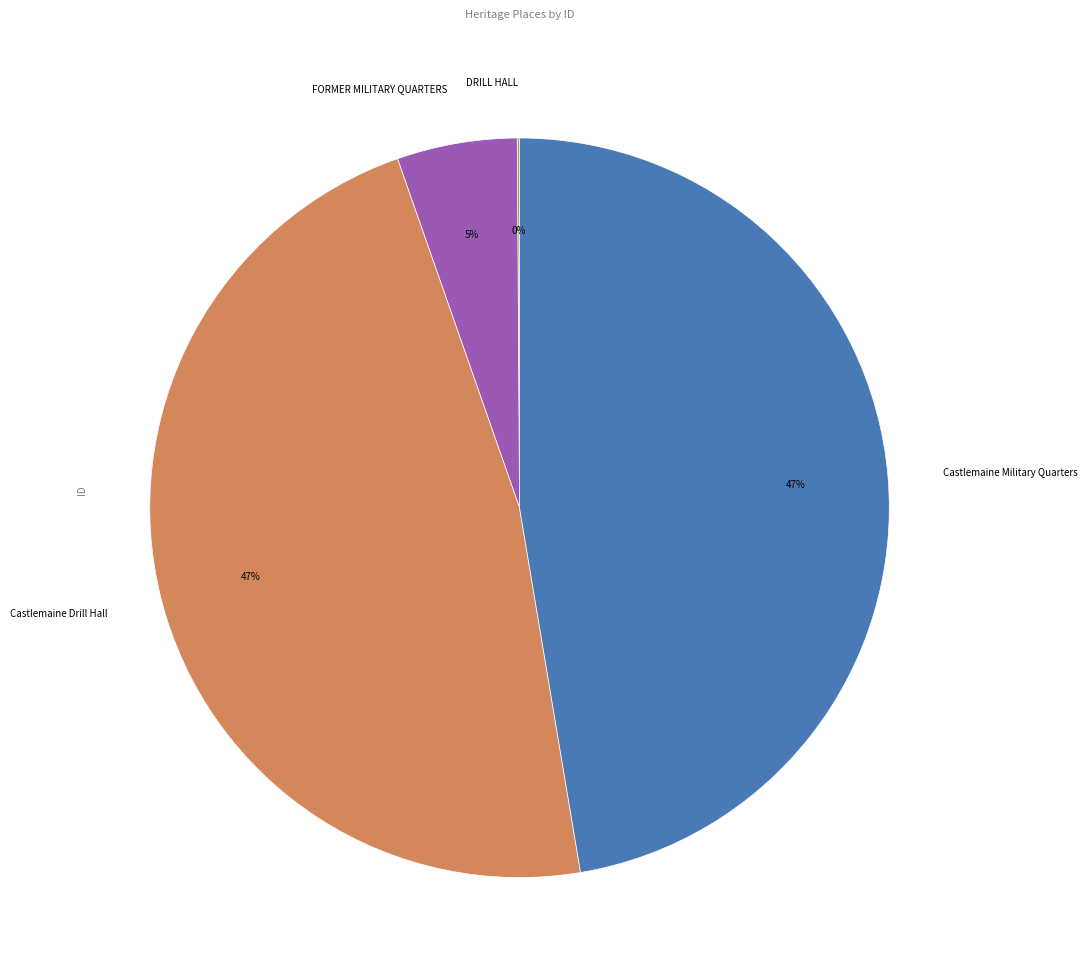

To the nearest percent, what portion does Castlemaine Drill Hall represent?

47%